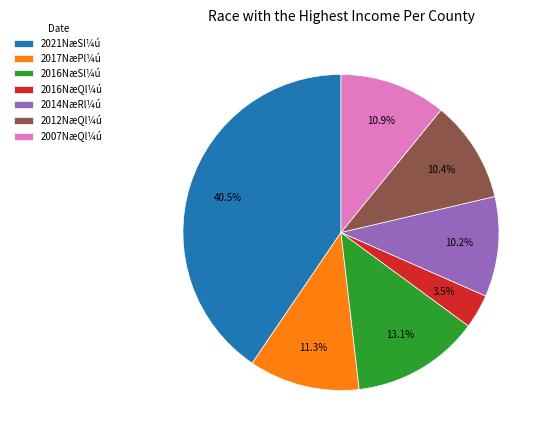

To the nearest percent, what is the average slice percentage?

14%